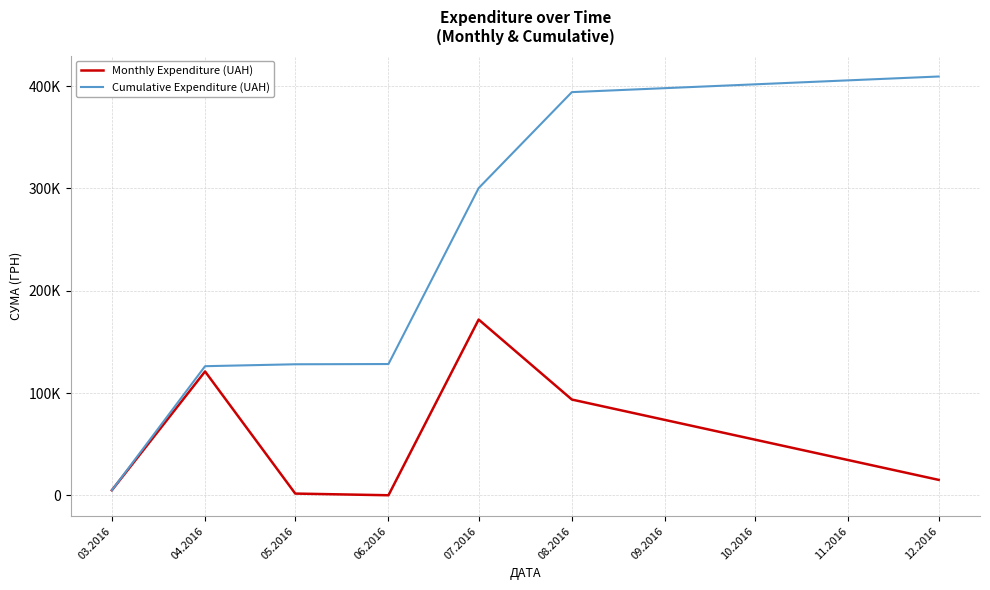

Does the chart have visible grid lines?

Yes